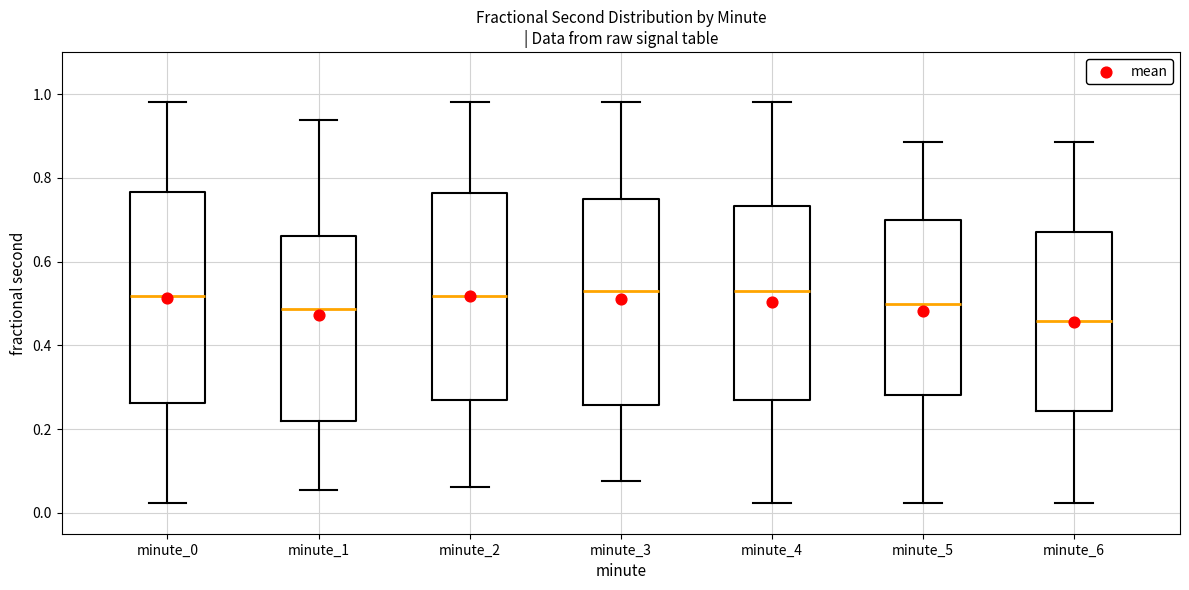

Where does the median line of the box for minute_3 sit on the y-axis? The values are not printed on the chart, so give them approximately, as read against the axis.

0.54